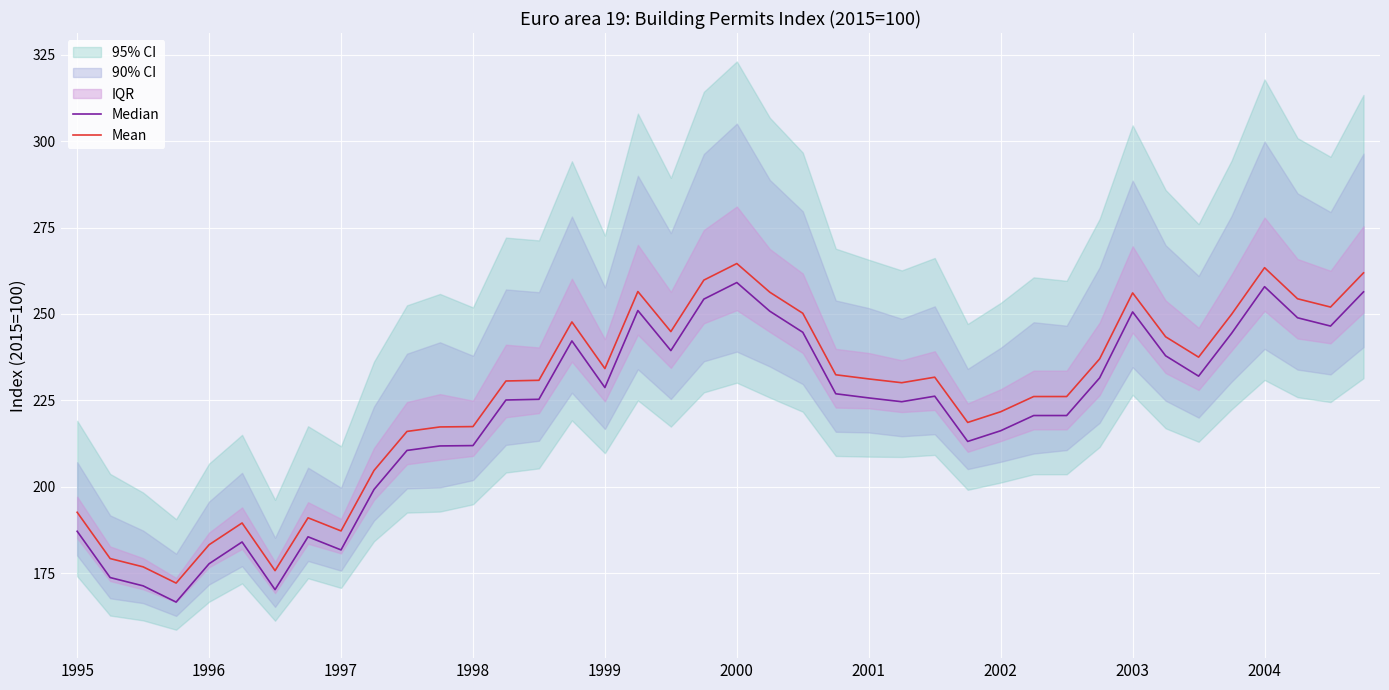

What is the maximum value shown in the chart?

264.6